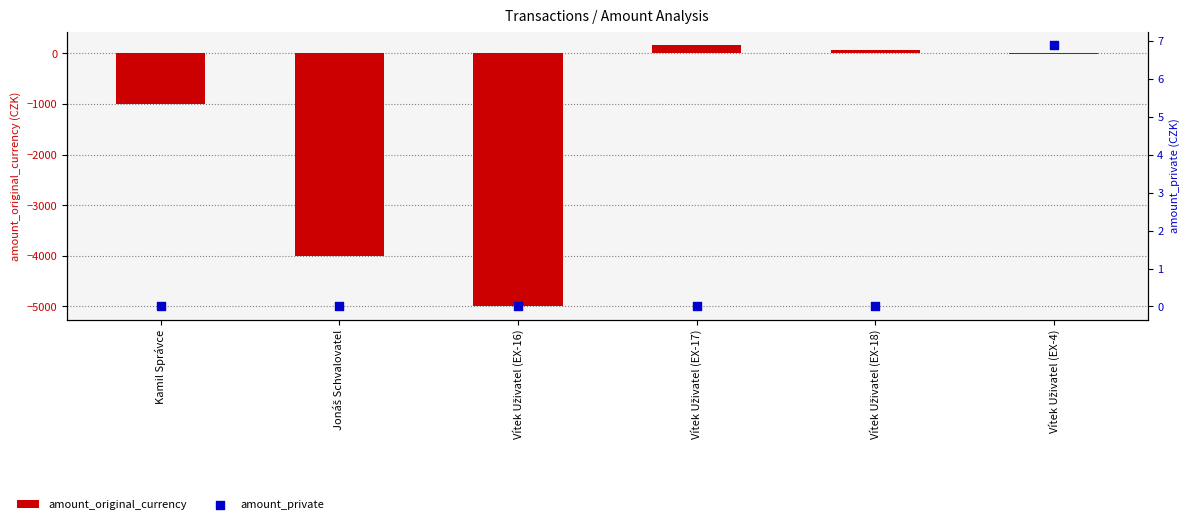

Is the value of amount_private at Kamil Správce greater than the value of amount_original_currency at Vítek Uživatel (EX-18)?

No